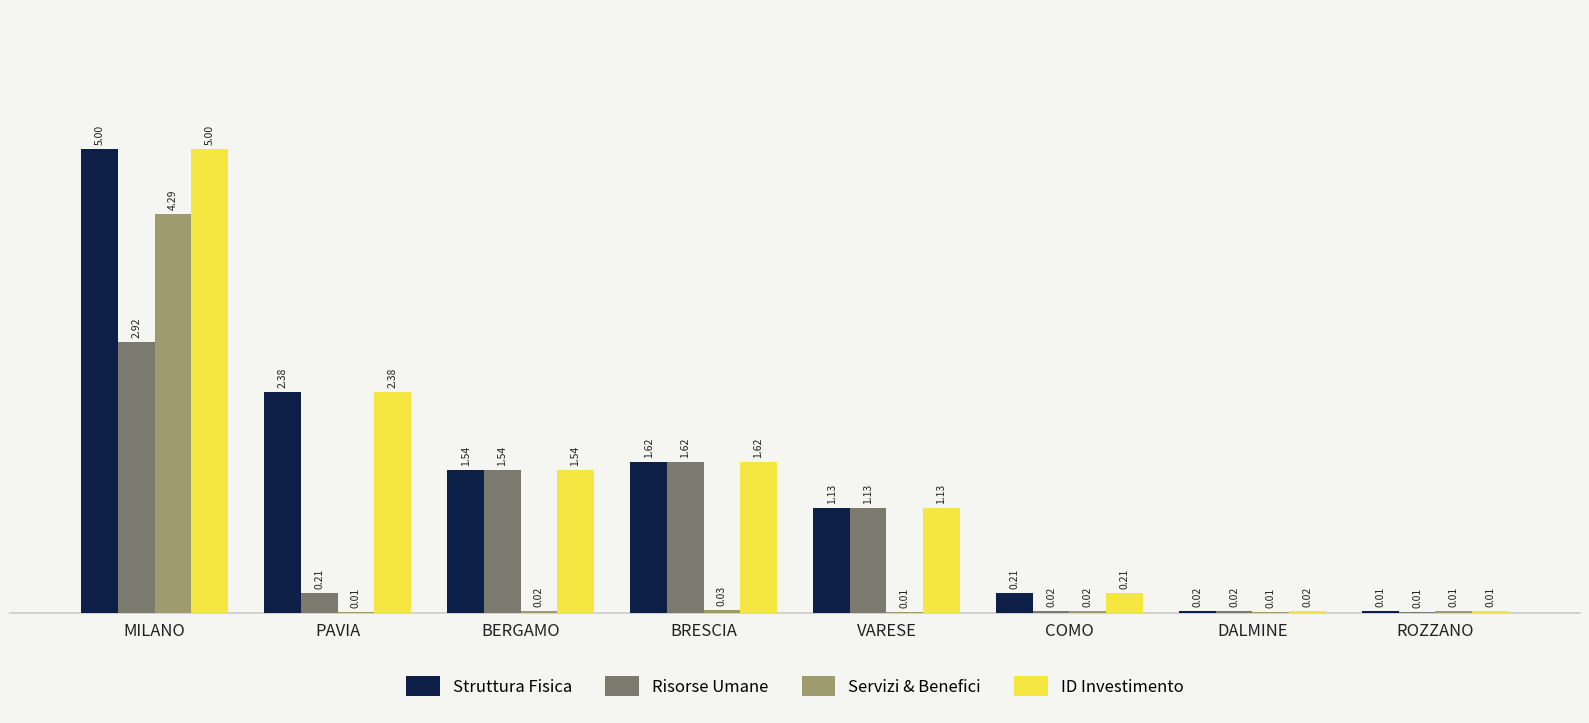

Which label corresponds to the largest value in the chart?

MILANO